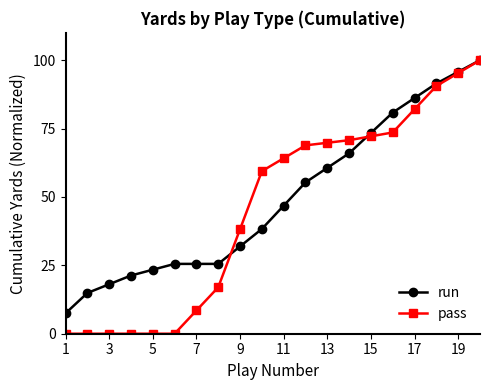

What is the maximum value shown in the chart?

100.0